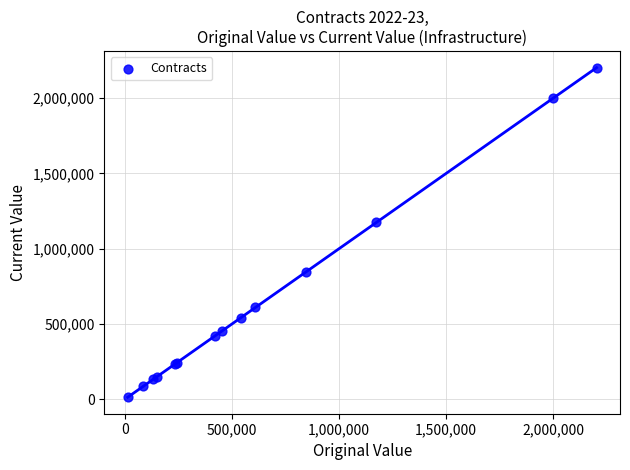

What Y value in the scatter plot is closest to 1107906?

1174600.0